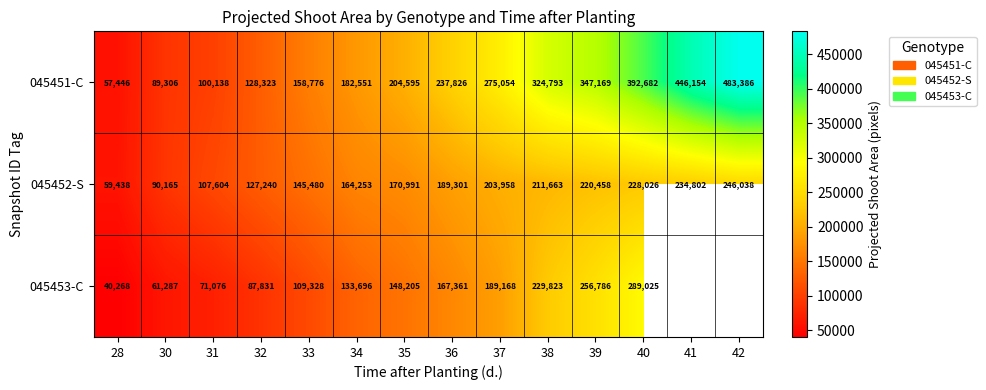

What is the maximum value shown in the chart?

483386.0